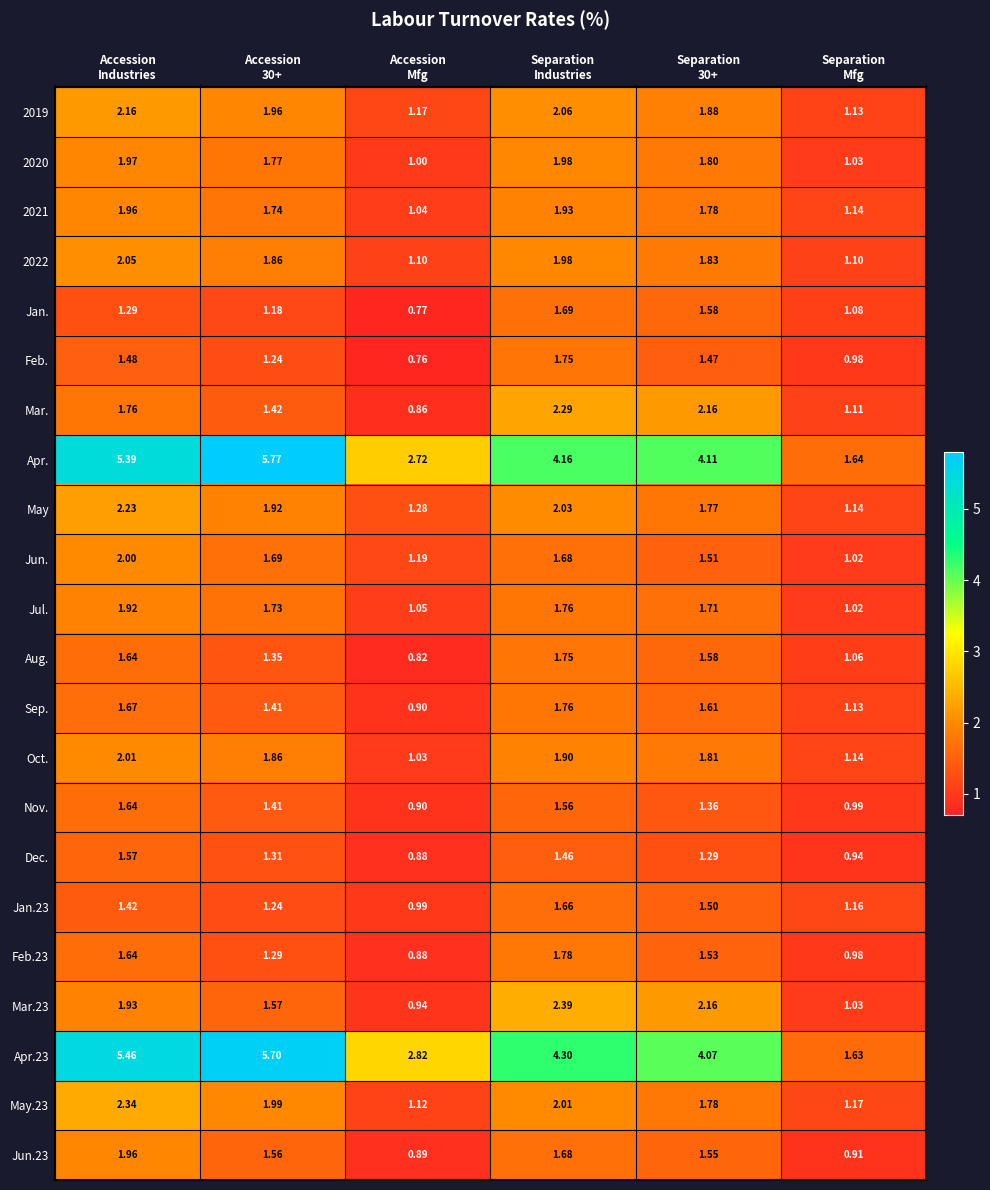

Which series has the widest spread of values?

Apr.